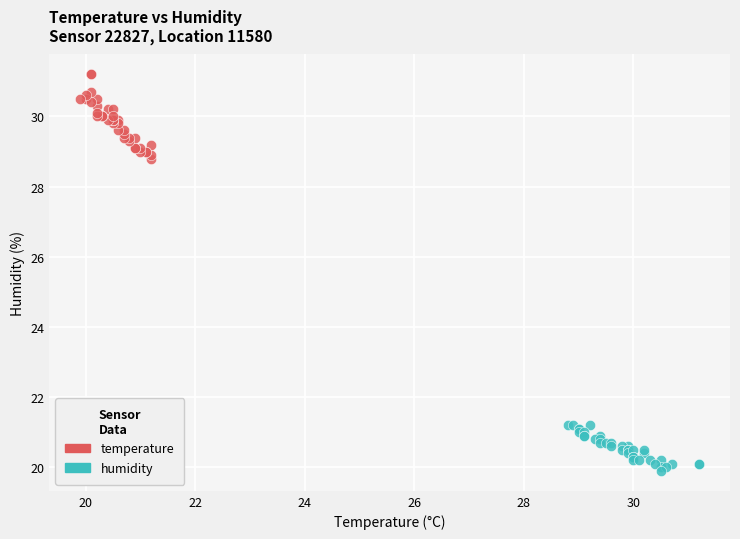

Which series has the widest spread of Y values?

temperature